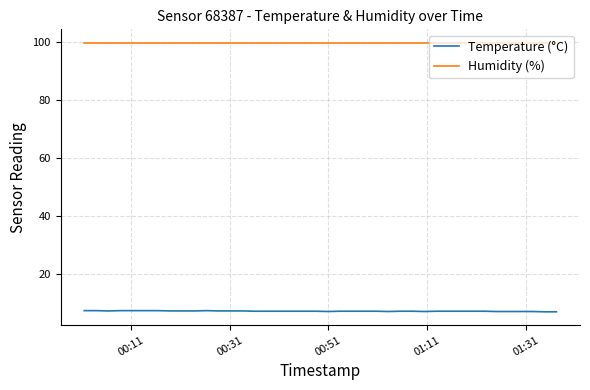

Which series has the largest total across all categories?

Humidity (%)